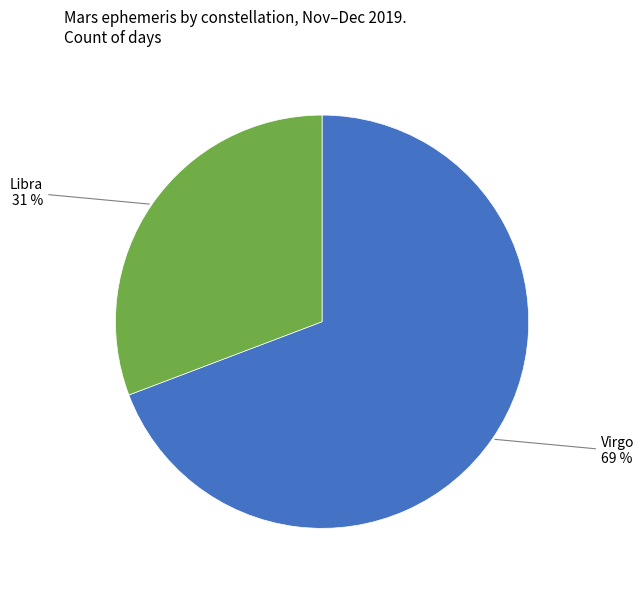

To the nearest percent, what is the average slice percentage?

50%